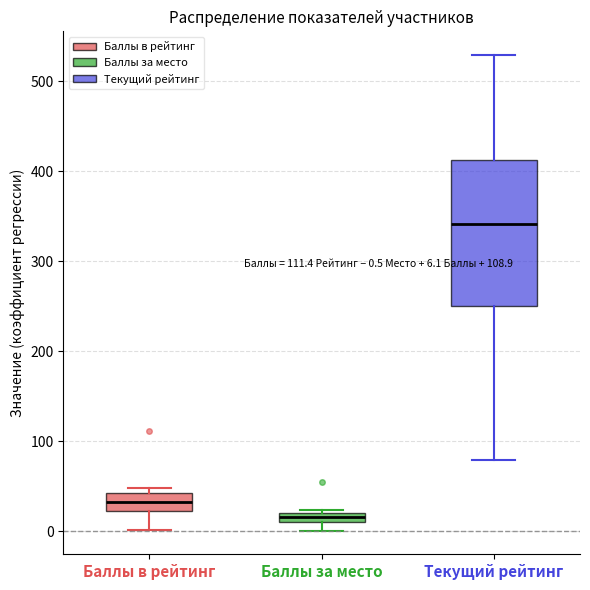

Which box's median line is the highest?

Текущий рейтинг